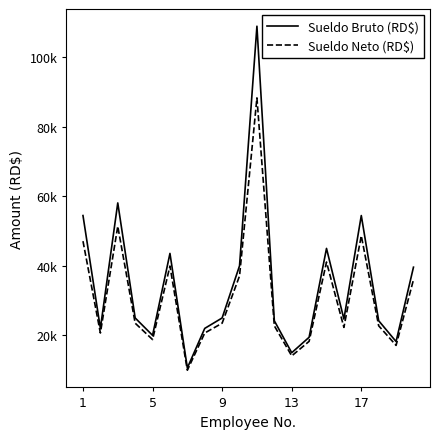

At which label does Sueldo Neto (RD$) first exceed 23497?

1